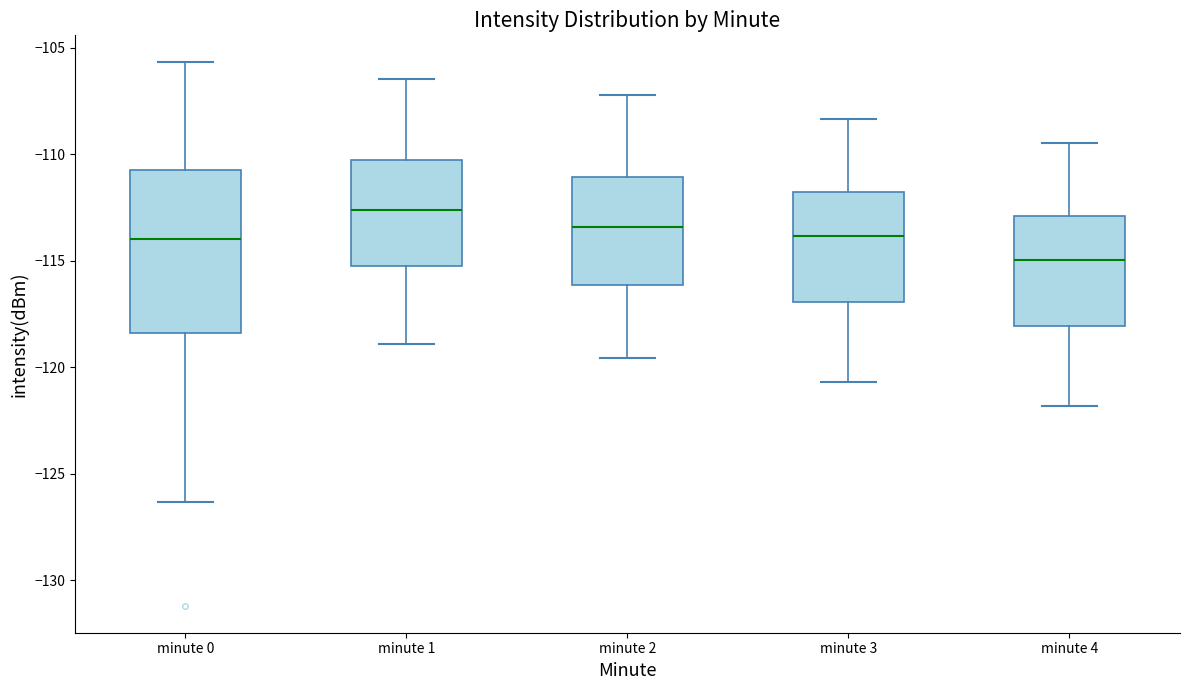

Reading left to right, transcribe this box plot: for each box, give where its median line is, the range the box spans, and where its two whiskers end, as read against the y-axis. The values are not printed on the chart, so give them approximately, as read against the axis.

minute 0: median -114.0, box -118.5 to -110.5, whiskers -126.5 to -105.5
minute 1: median -112.5, box -115.0 to -110.5, whiskers -119.0 to -106.5
minute 2: median -113.5, box -116.0 to -111.0, whiskers -119.5 to -107.0
minute 3: median -114.0, box -117.0 to -112.0, whiskers -120.5 to -108.5
minute 4: median -115.0, box -118.0 to -113.0, whiskers -122.0 to -109.5